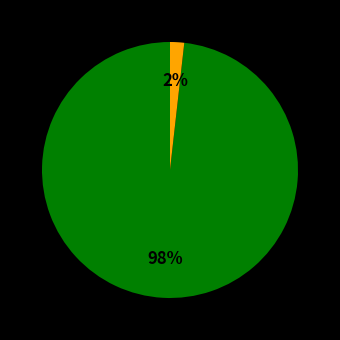

Count the number of slices in the pie.

2